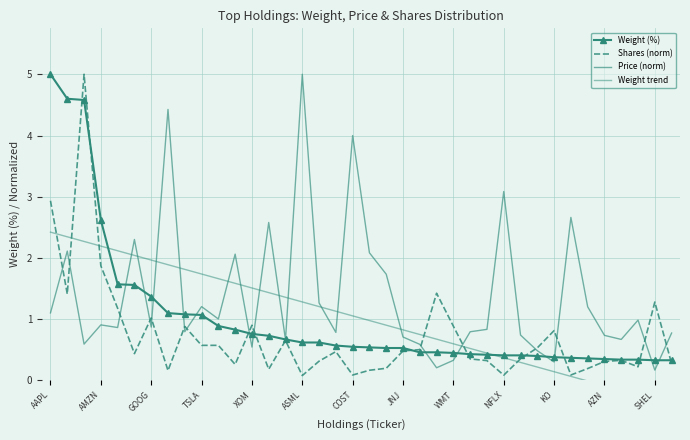

At which category does the chart reach its minimum across all series?

37